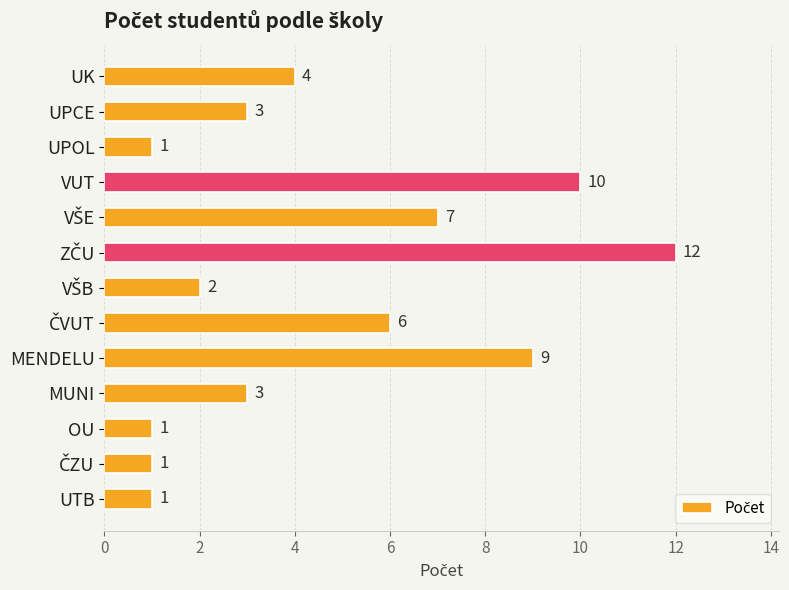

What is the maximum value shown in the chart?

12